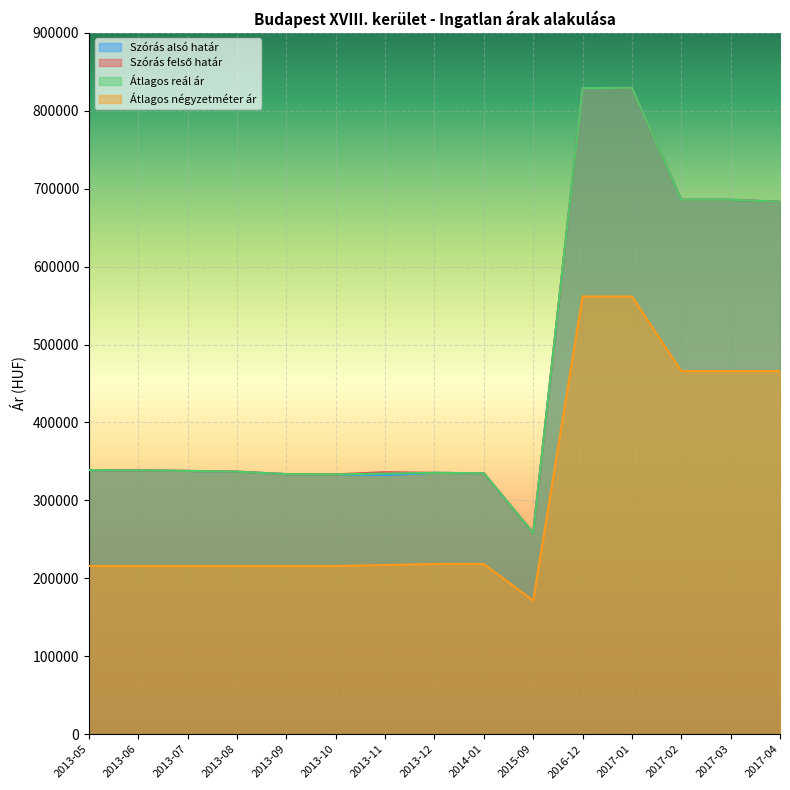

Count the number of data series in this chart.

4